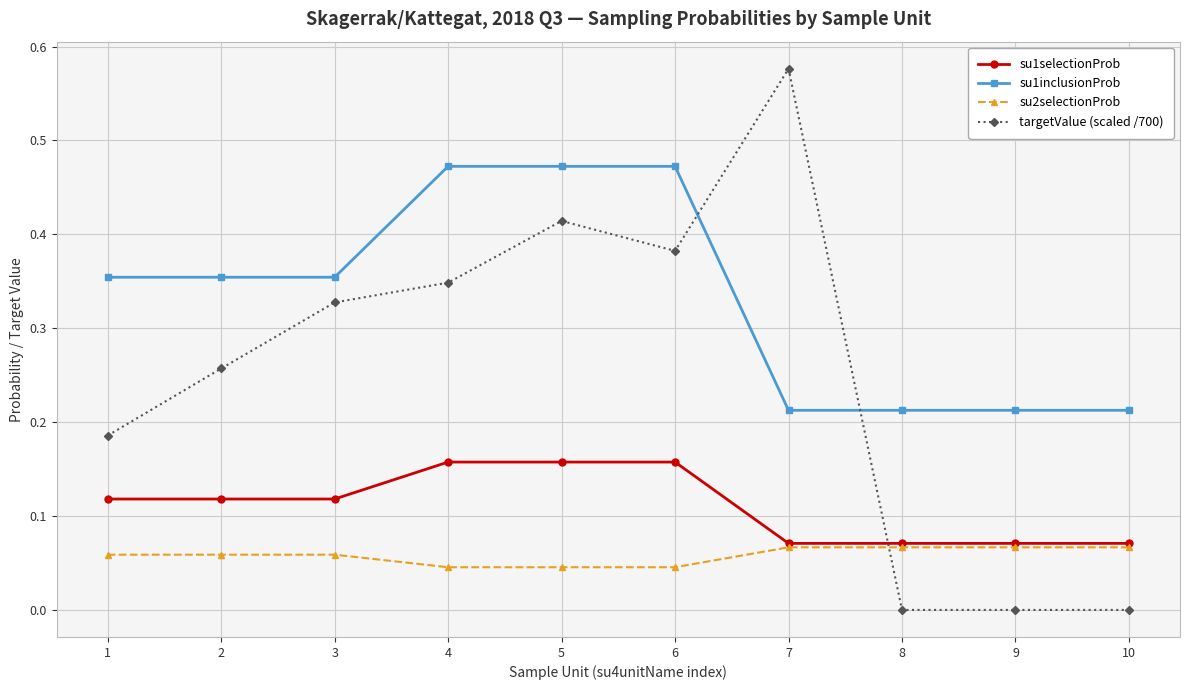

Where do su2selectionProb and targetValue (scaled /700) first cross each other?

7 and 8